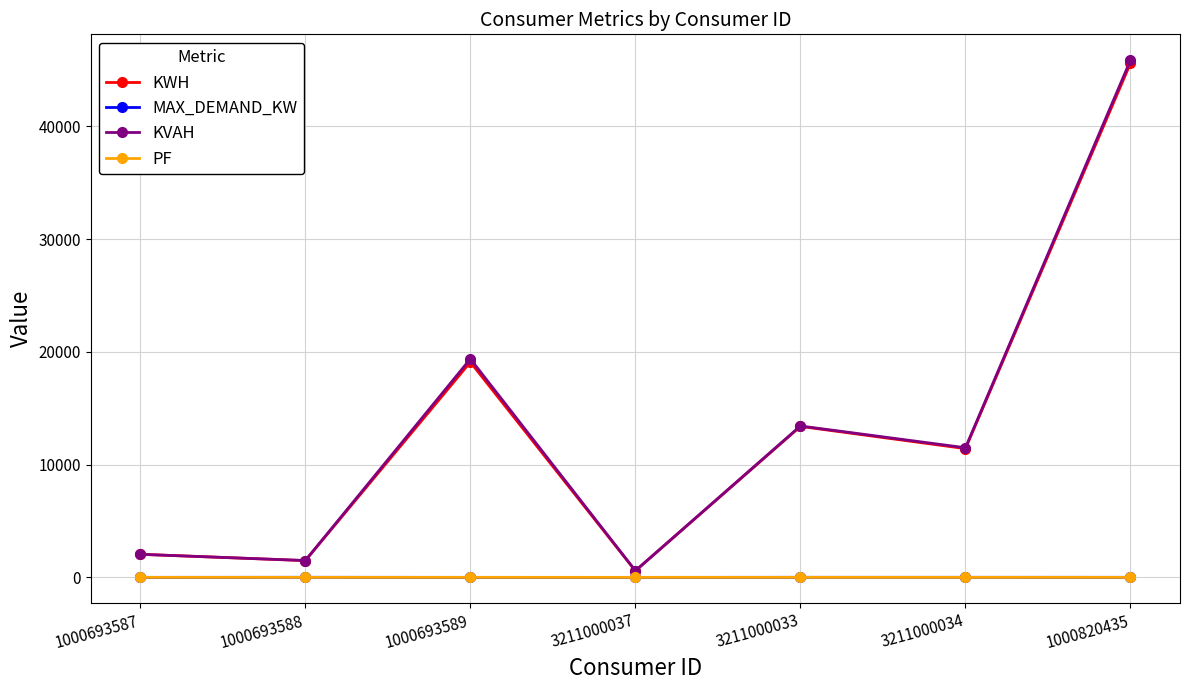

Between 1000693587 and 1000693589, which series saw the biggest shift?

KVAH